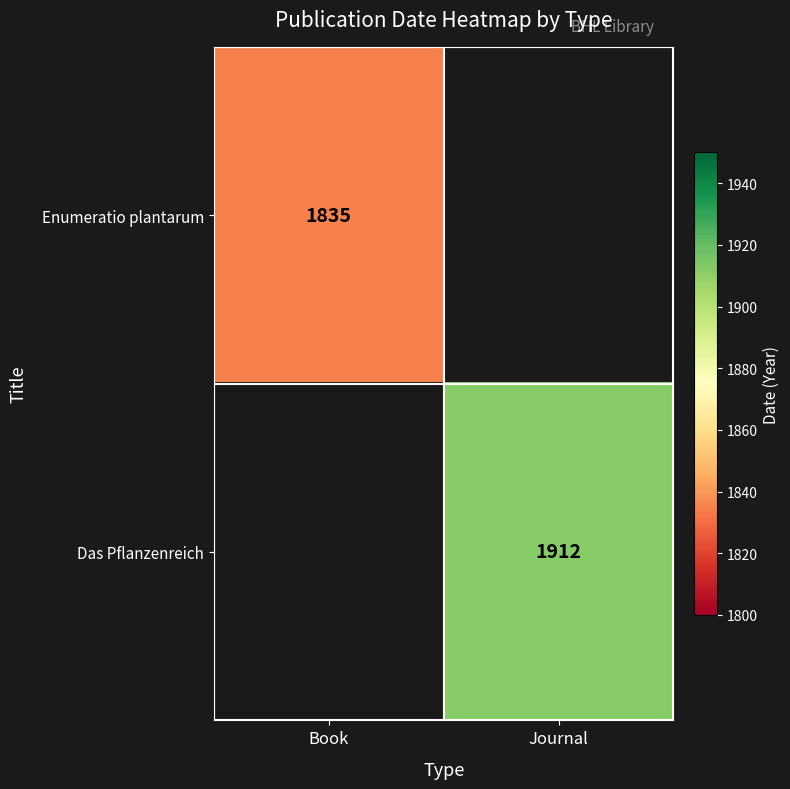

How many categories are shown in the chart?

2